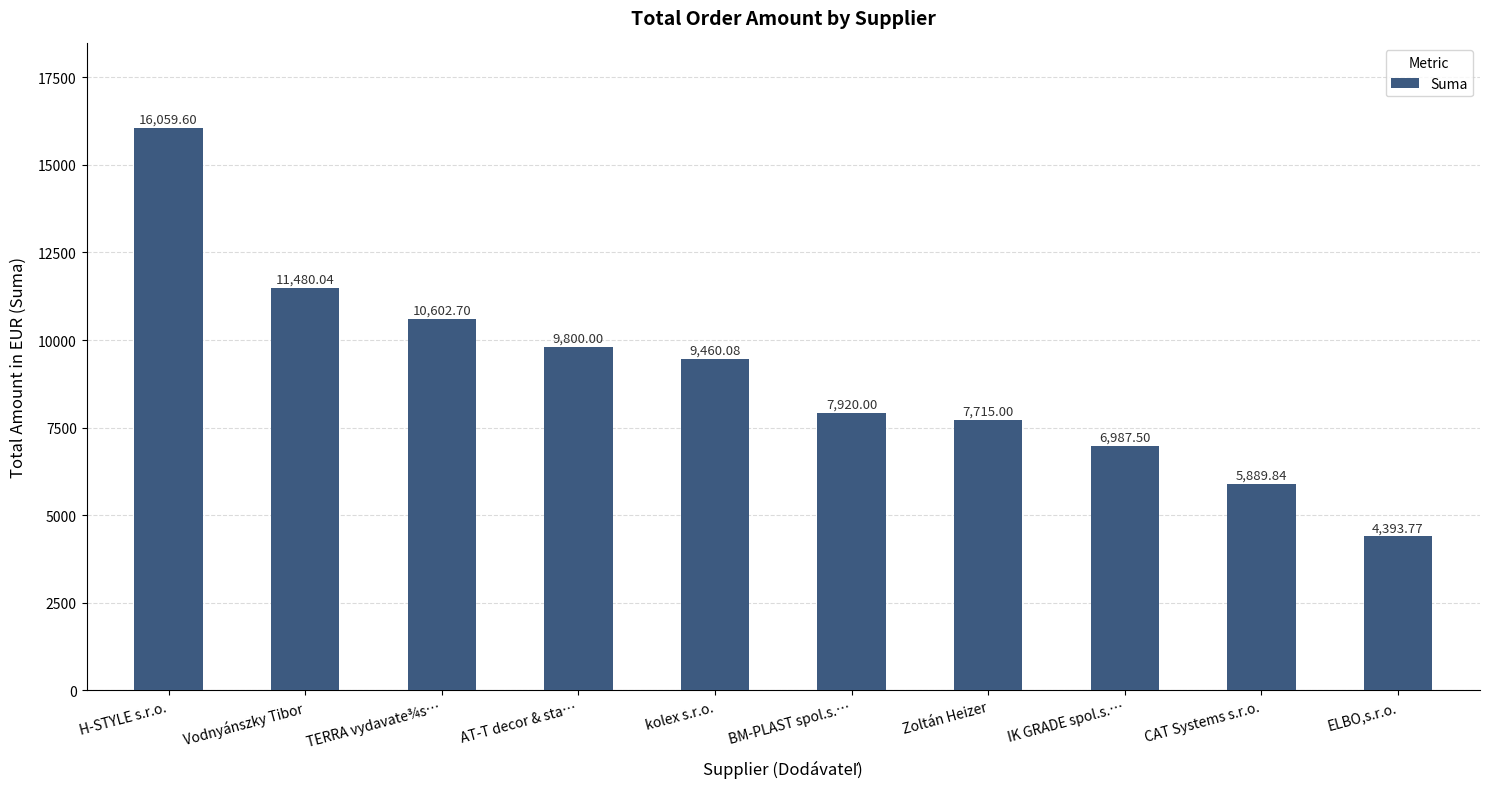

At which label is the value closest to 10226?

TERRA vydavate¾s…